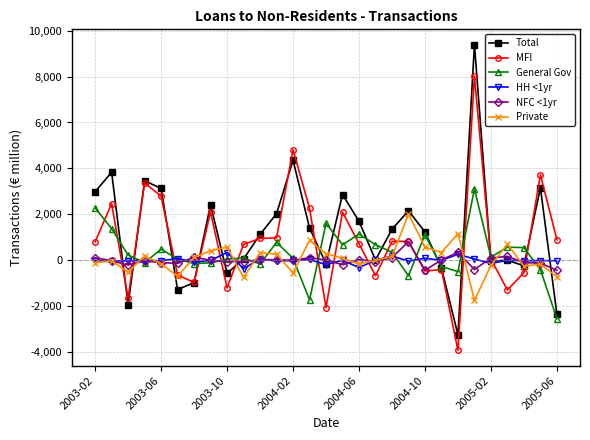

True or false: General Gov has more than 2 points higher than both neighbors.

True